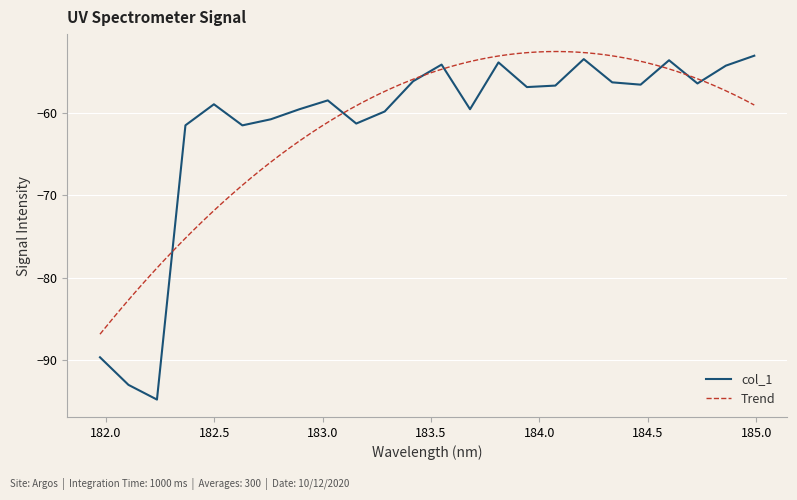

What is the minimum value shown in the chart?

-94.8